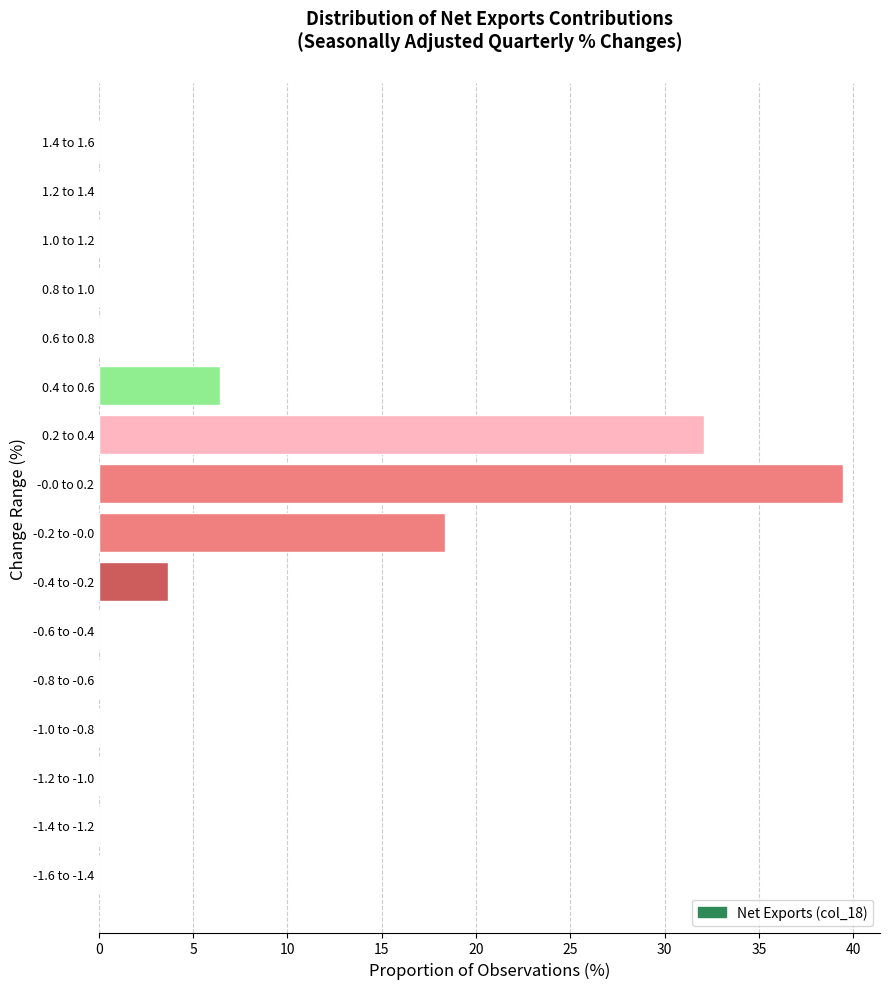

Reading top to bottom, extract all data points from this chart.

1.4 to 1.6=0.0	1.2 to 1.4=0.0	1.0 to 1.2=0.0	0.8 to 1.0=0.0	0.6 to 0.8=0.0	0.4 to 0.6=6.4	0.2 to 0.4=32.1	-0.0 to 0.2=39.4	-0.2 to -0.0=18.3	-0.4 to -0.2=3.7	-0.6 to -0.4=0.0	-0.8 to -0.6=0.0	-1.0 to -0.8=0.0	-1.2 to -1.0=0.0	-1.4 to -1.2=0.0	-1.6 to -1.4=0.0